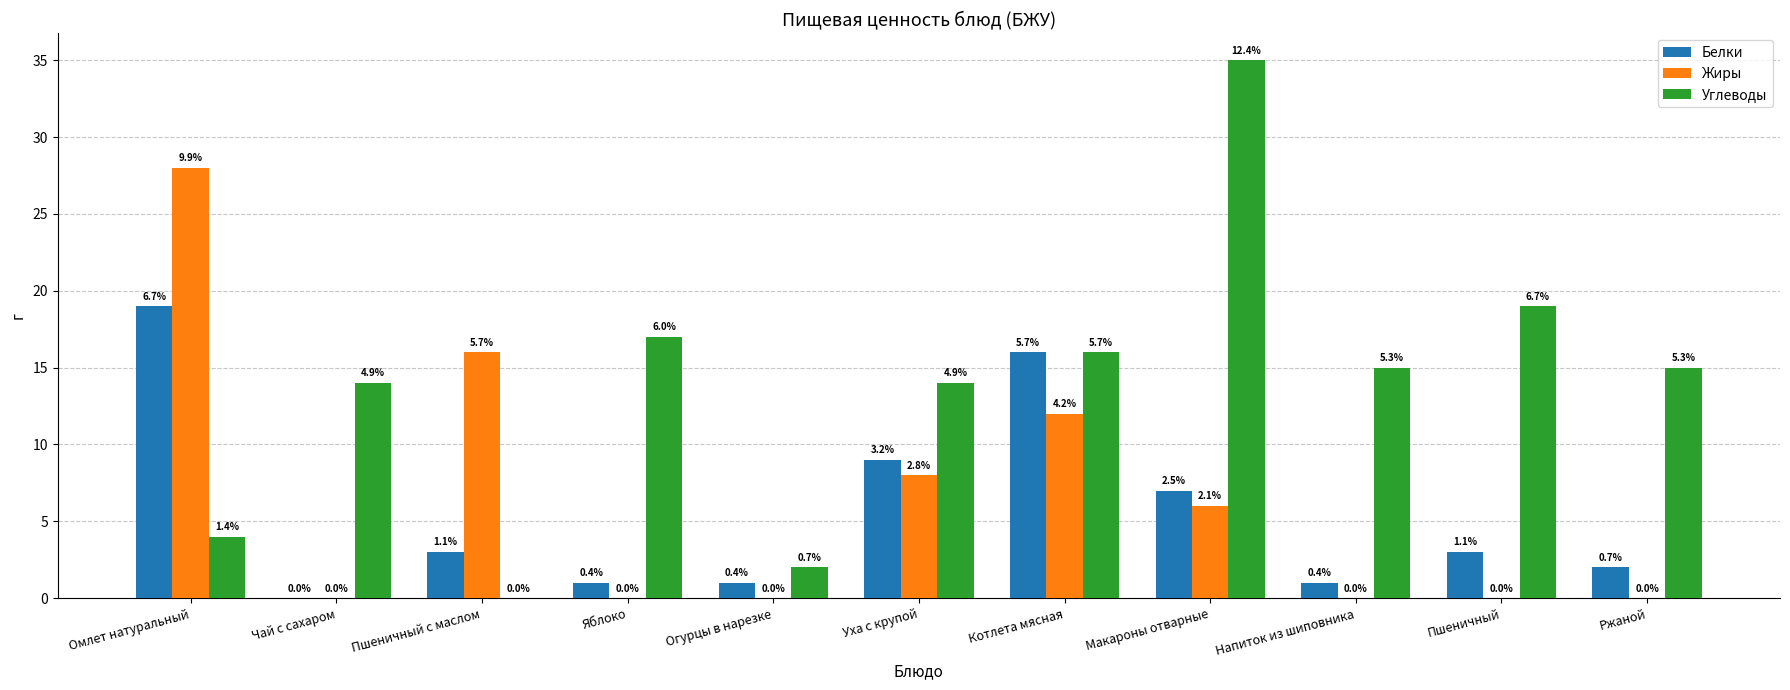

True or false: Белки has a value of 1 at Пшеничный с маслом.

False